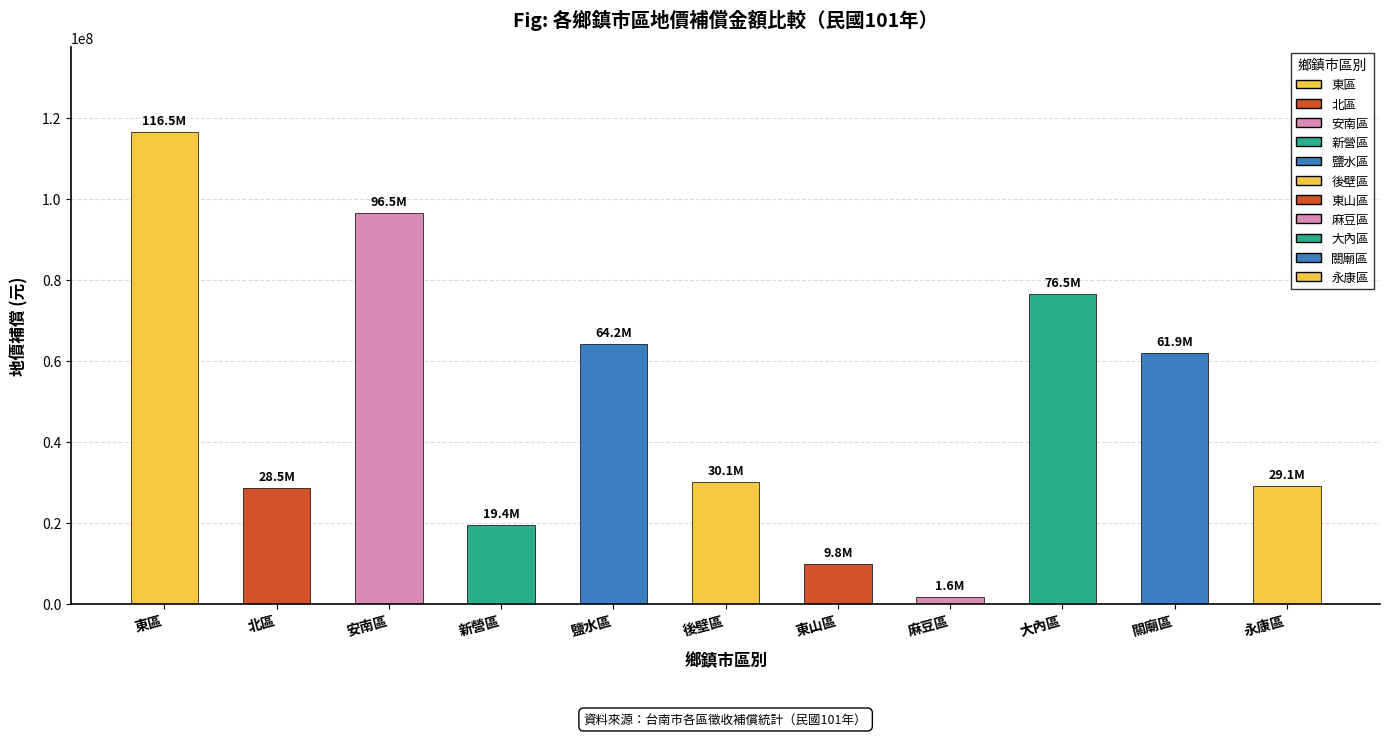

What is the sum of the values at 東山區 and 北區?

38387003